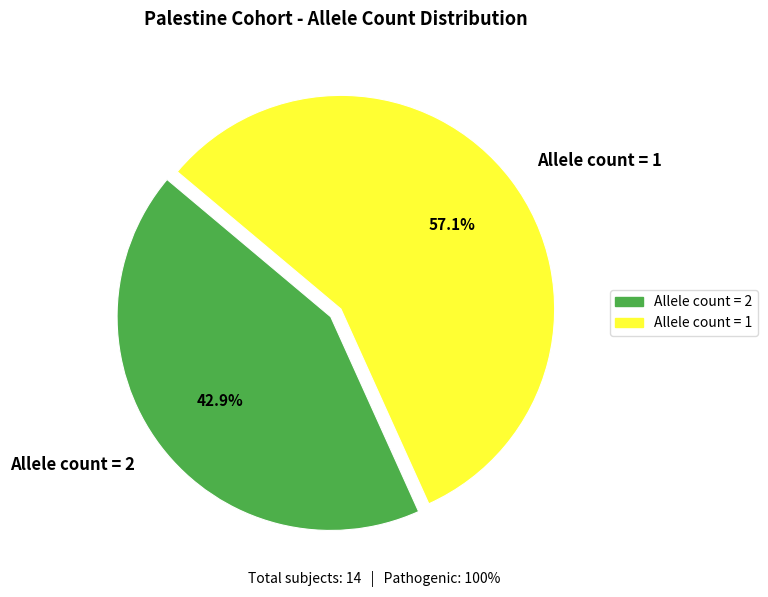

Which category has the biggest portion of the pie?

Allele count = 1